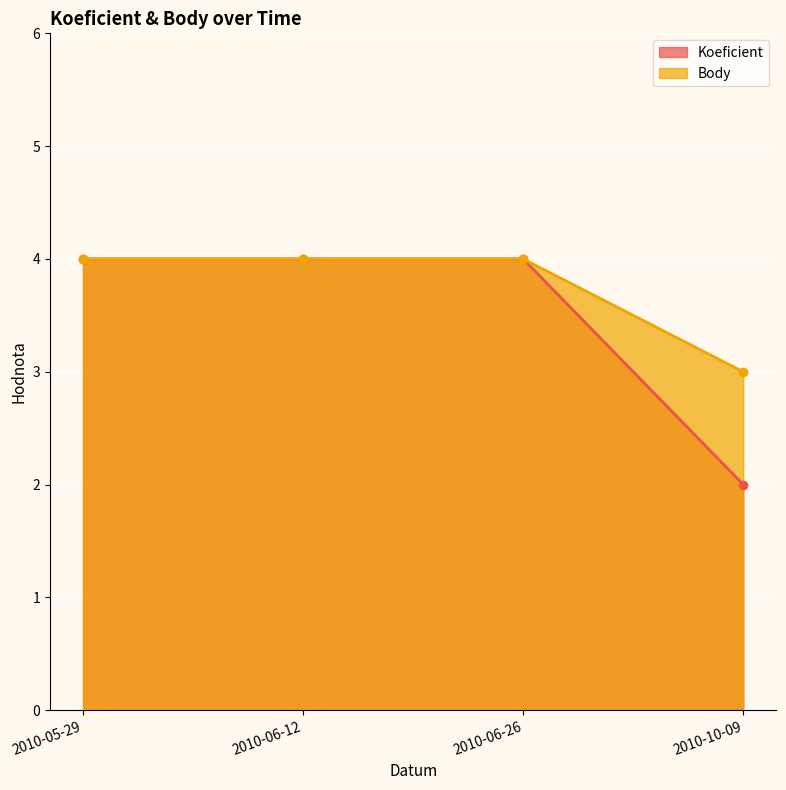

How many data points does each series have?

4